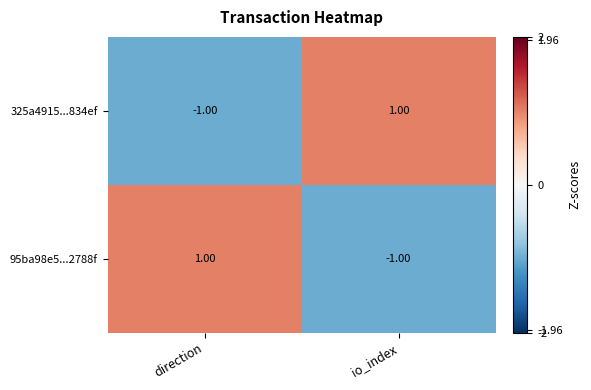

At which label does 325a4915...834ef reach its minimum?

direction